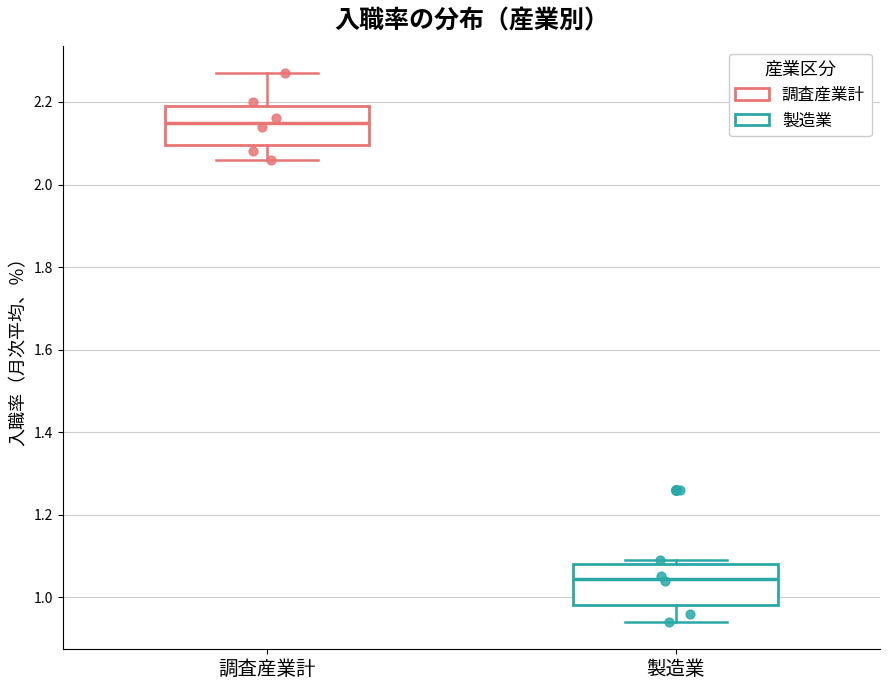

Reading left to right, transcribe this box plot: for each box, give where its median line is, the range the box spans, and where its two whiskers end, as read against the y-axis. The values are not printed on the chart, so give them approximately, as read against the axis.

調査産業計: median 2.16, box 2.10 to 2.20, whiskers 2.06 to 2.28
製造業: median 1.04, box 0.98 to 1.08, whiskers 0.94 to 1.10